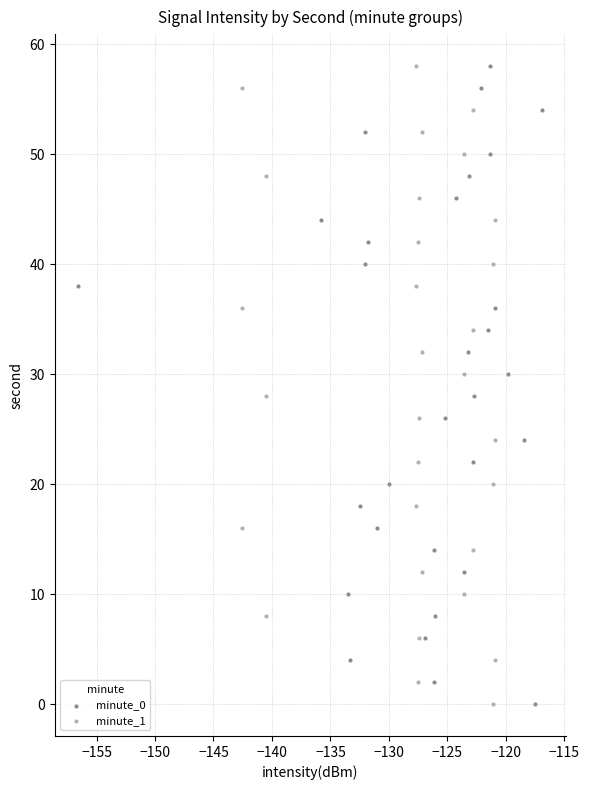

What are all the series names shown in the legend?

minute_0, minute_1